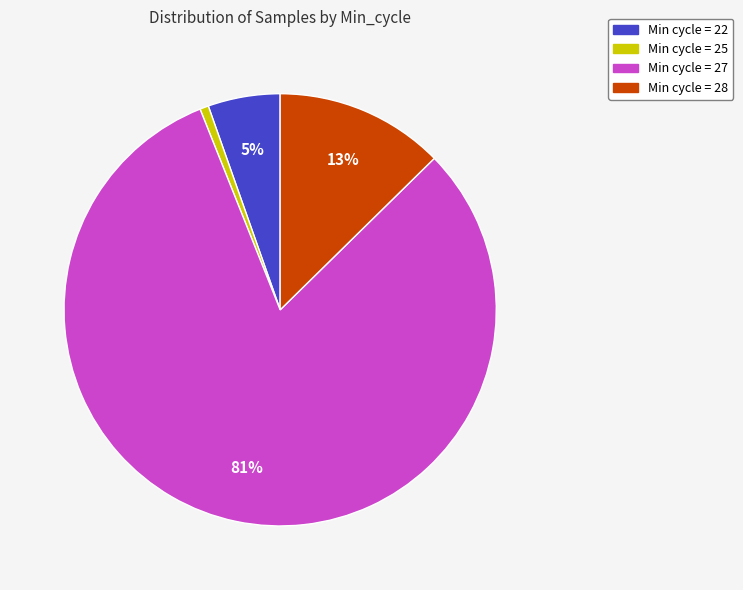

To the nearest percent, what is the average slice percentage?

25%